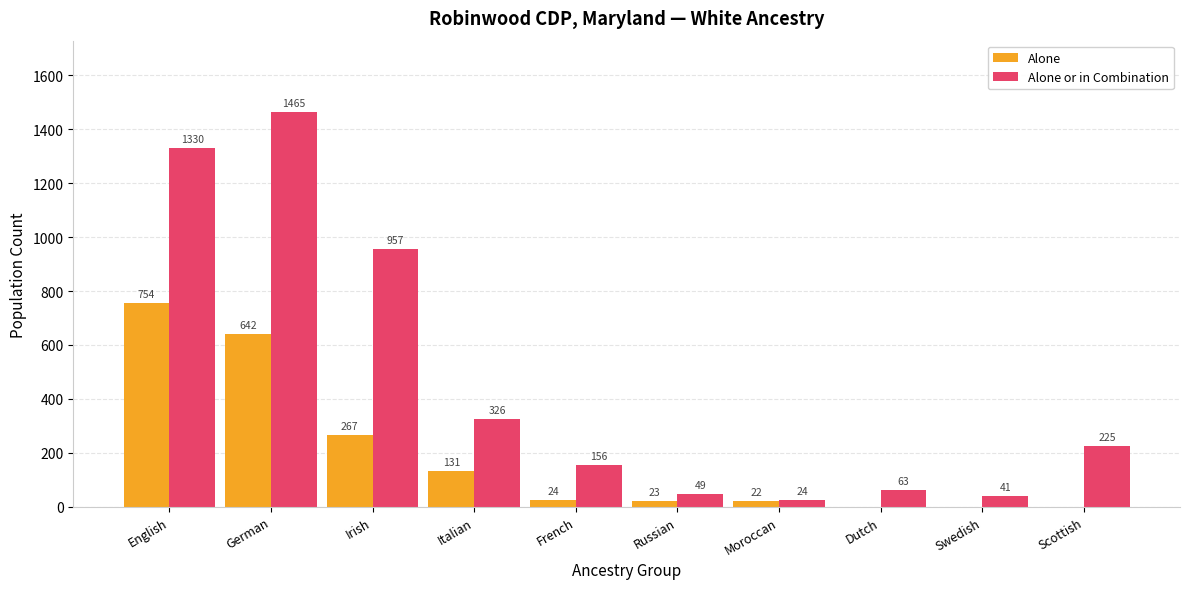

Is the value of Alone or in Combination at German greater than the value of Alone at Swedish?

Yes